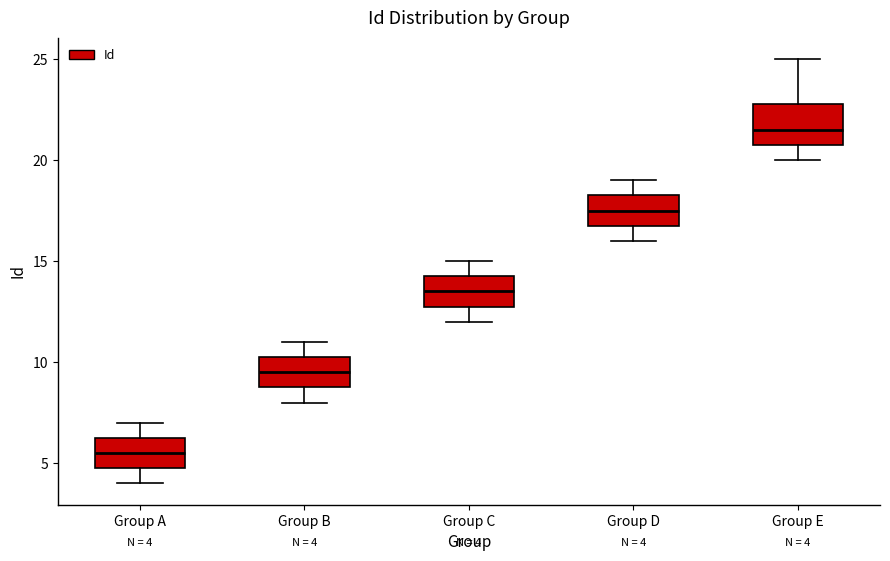

Which box has the highest median line?

Group E